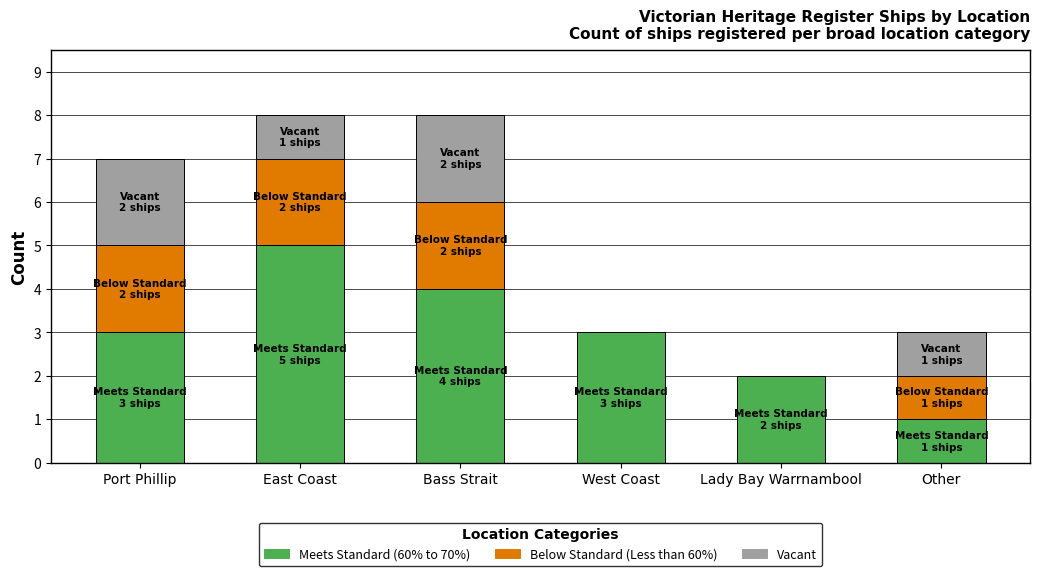

Which category has the highest value in the Meets Standard (60% to 70%) series?

East Coast